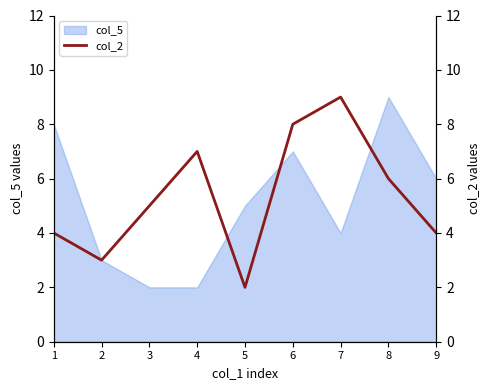

Where is the data nearest to the value 5?

3